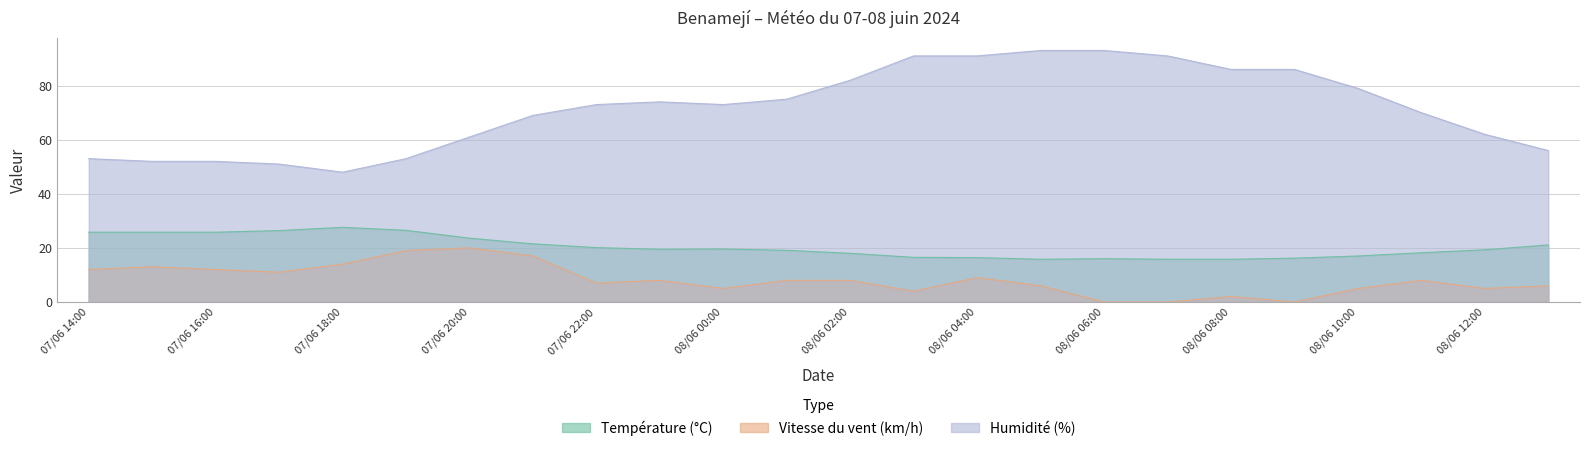

What is the difference between the maximum and second lowest values in the Vitesse du vent (km/h) series?

20.0